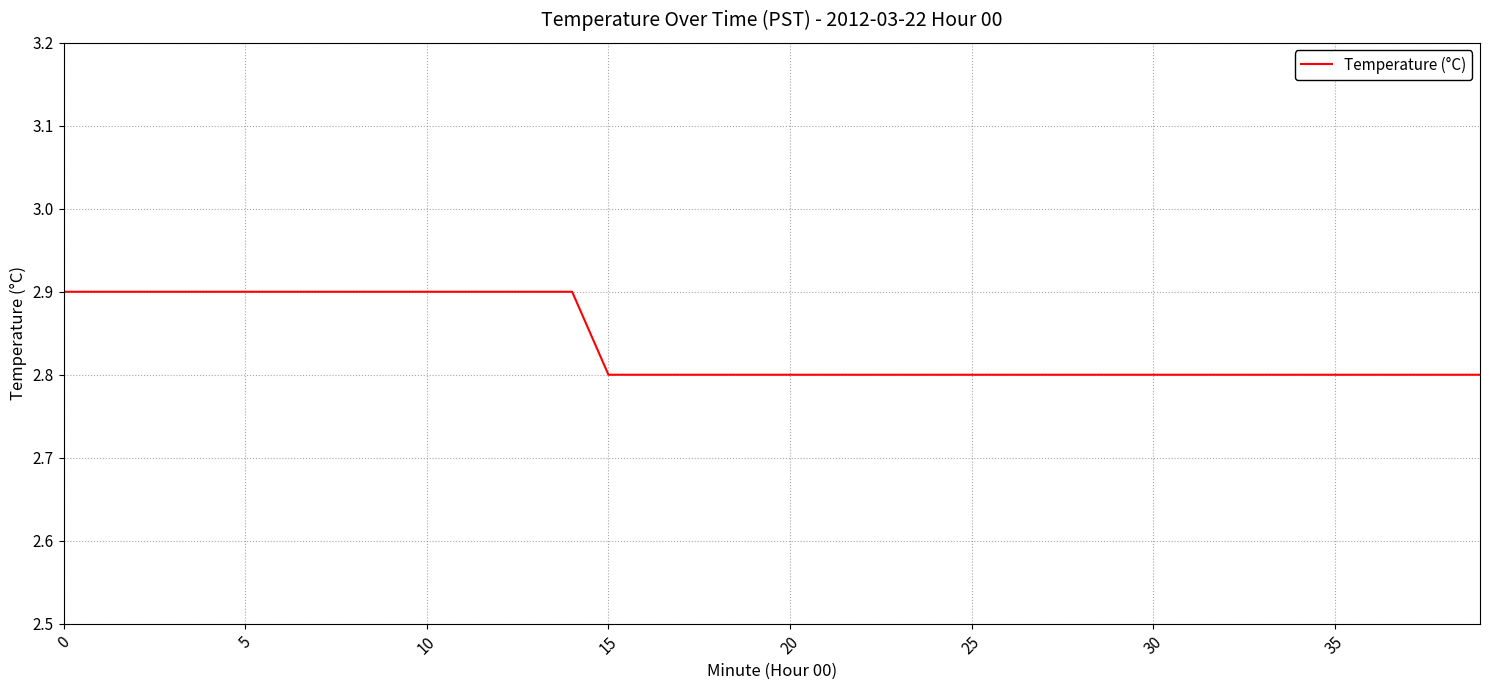

What is the minimum value shown in the chart?

2.8